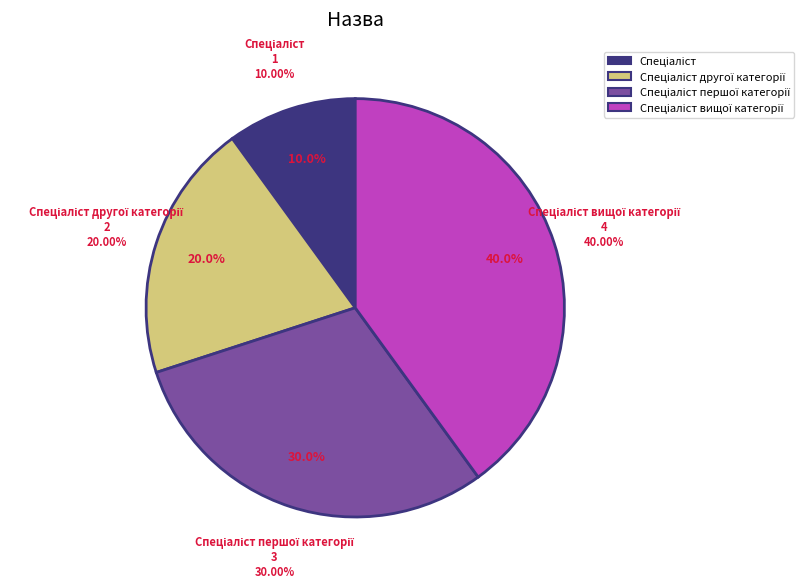

What is the change in value from Спеціаліст to Спеціаліст вищої категорії?

+3